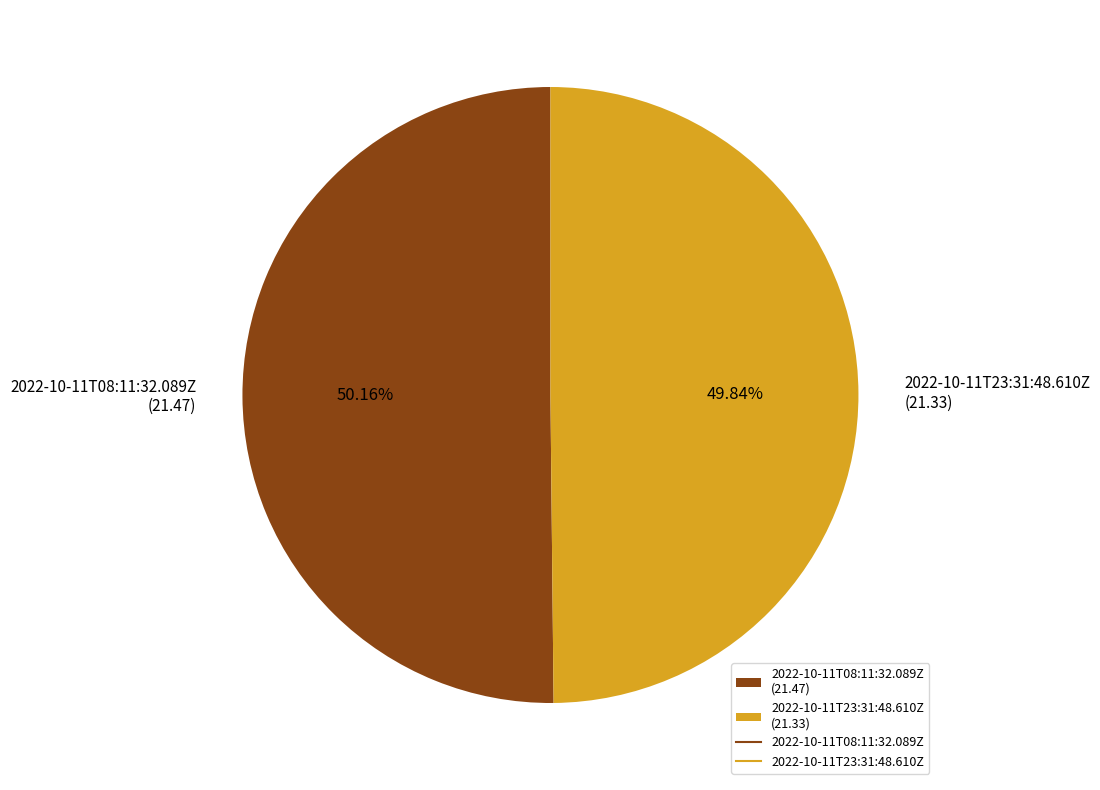

Does any single category account for the majority?

Yes